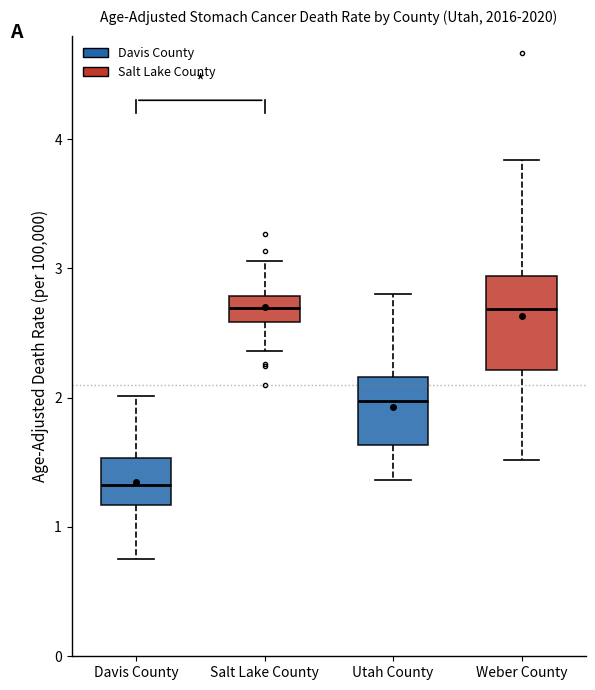

Where does the median line of the box for Weber County sit on the y-axis? The values are not printed on the chart, so give them approximately, as read against the axis.

2.7